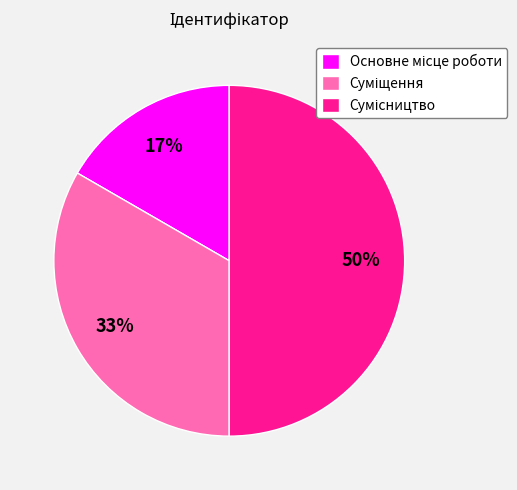

To the nearest percent, what is the difference between the largest and smallest slice percentages?

33%